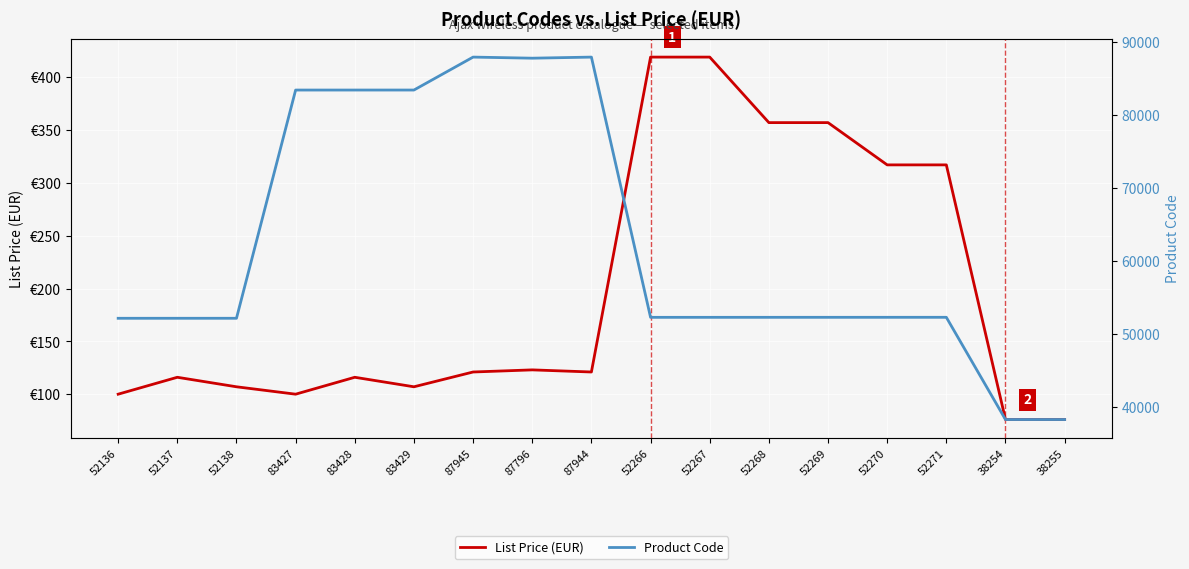

What is the total value across all series at 87796?

87919